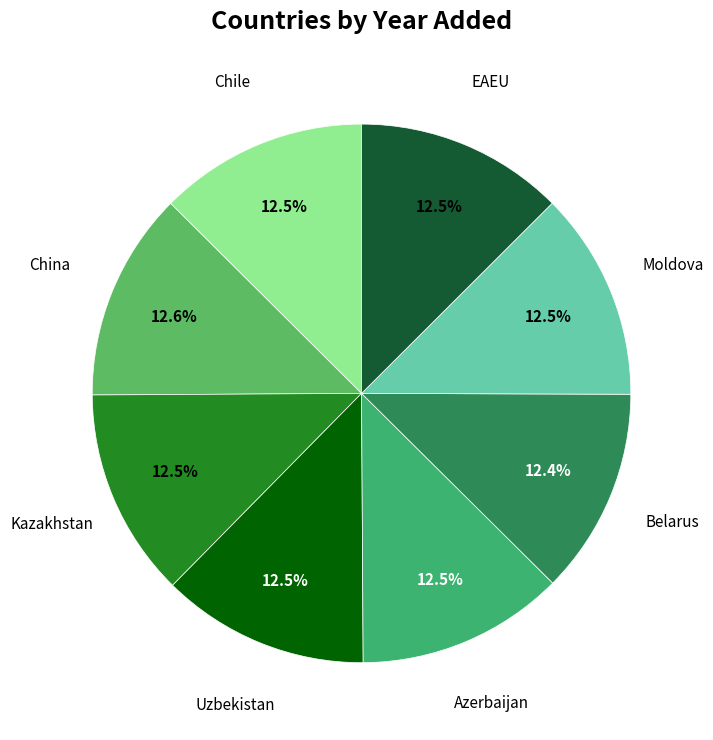

Approximately how many times larger is the value at Moldova compared to Chile?

1.0